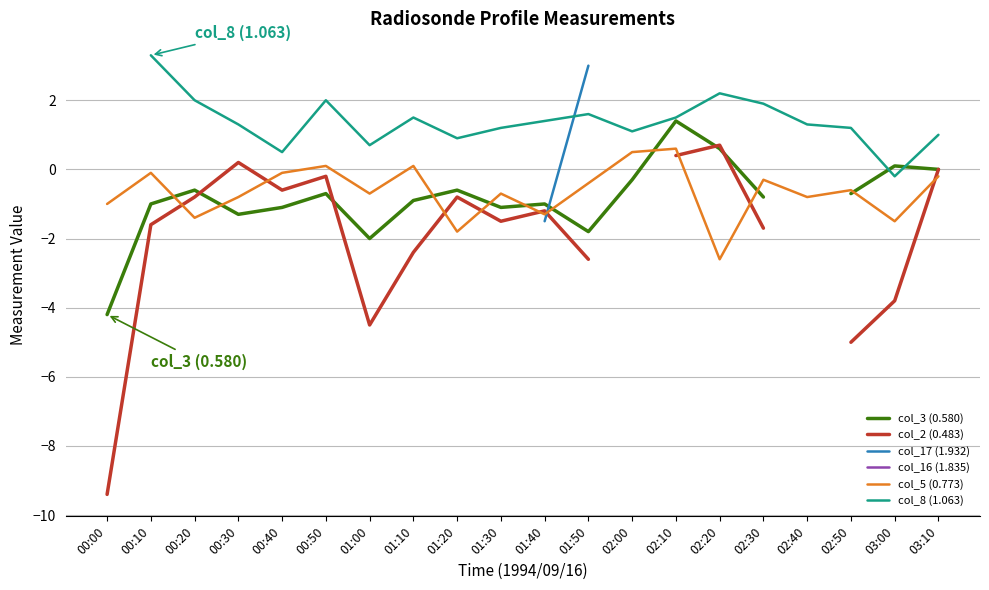

What is the value of the col_17 (1.932) point at the 11th from the left?

-1.5